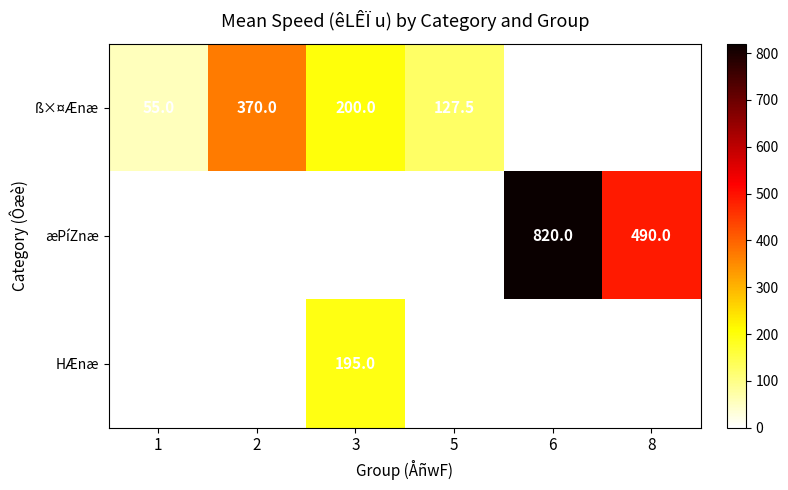

Which has a higher value, 6 or 5?

5